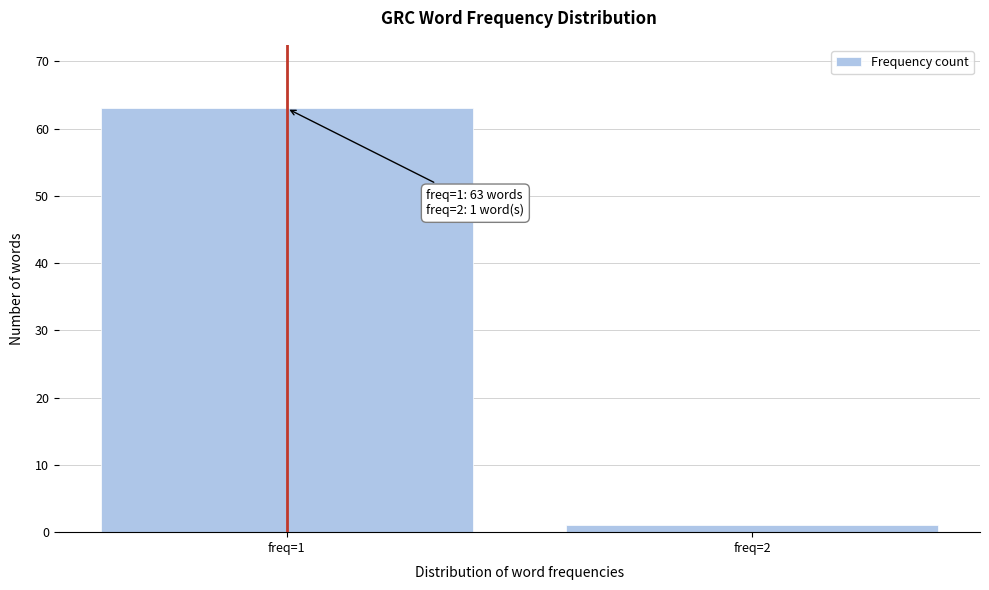

Reading left to right, list all the values displayed in this chart.

freq=1=63	freq=2=1